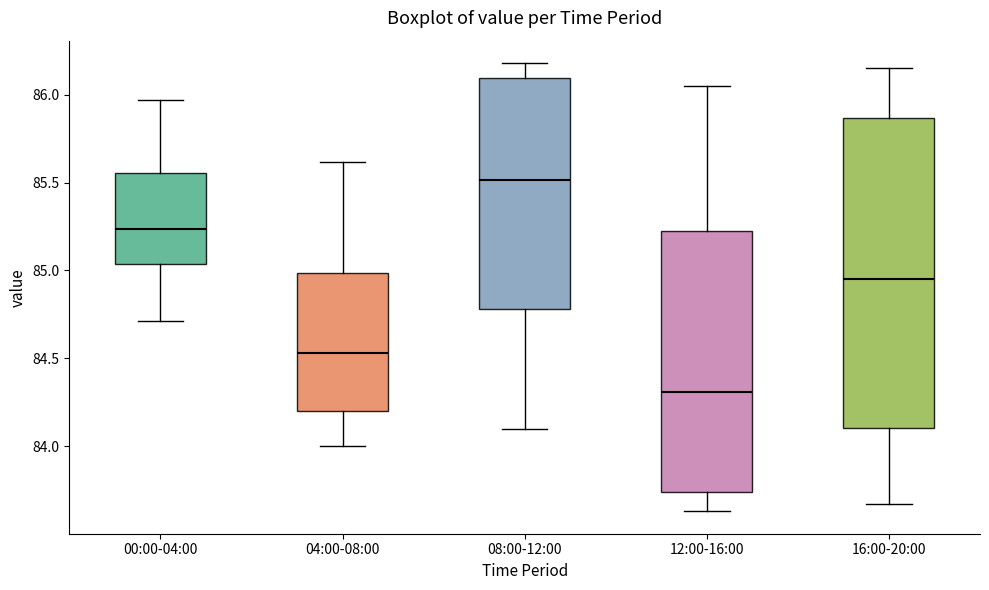

Which box has the lowest median line?

12:00-16:00